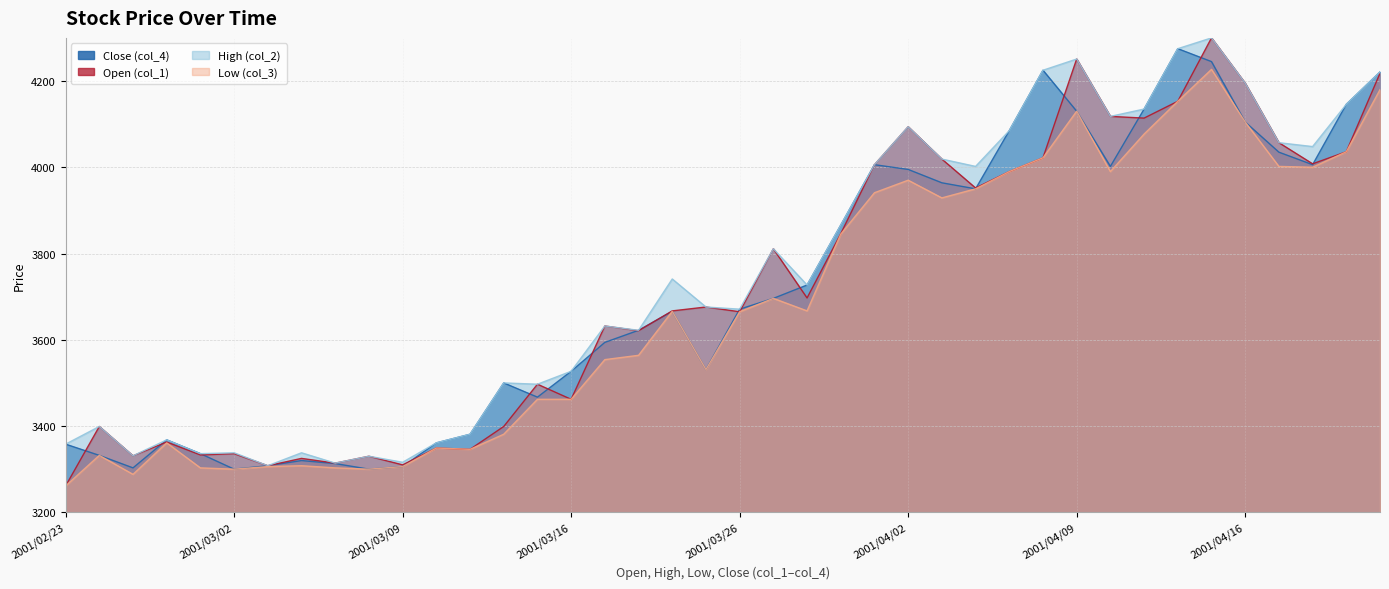

Which series ends up on top after the final intersection of Open (col_1) and Close (col_4)?

Close (col_4)